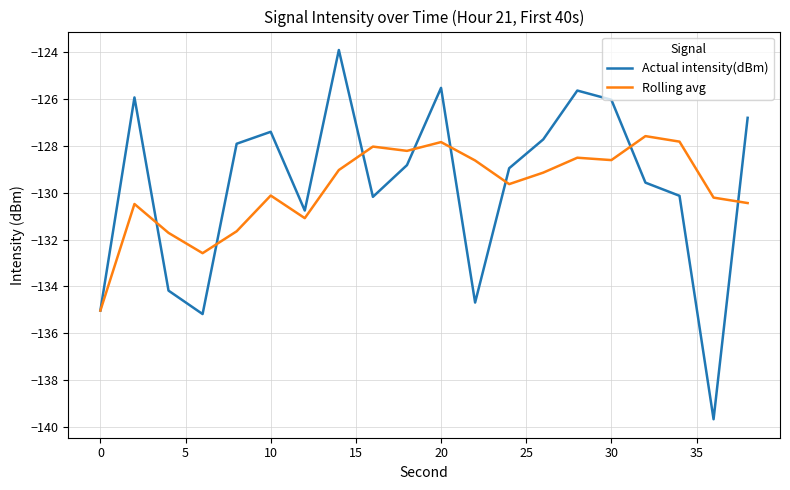

Which series has the largest range (max minus min)?

Actual intensity(dBm)